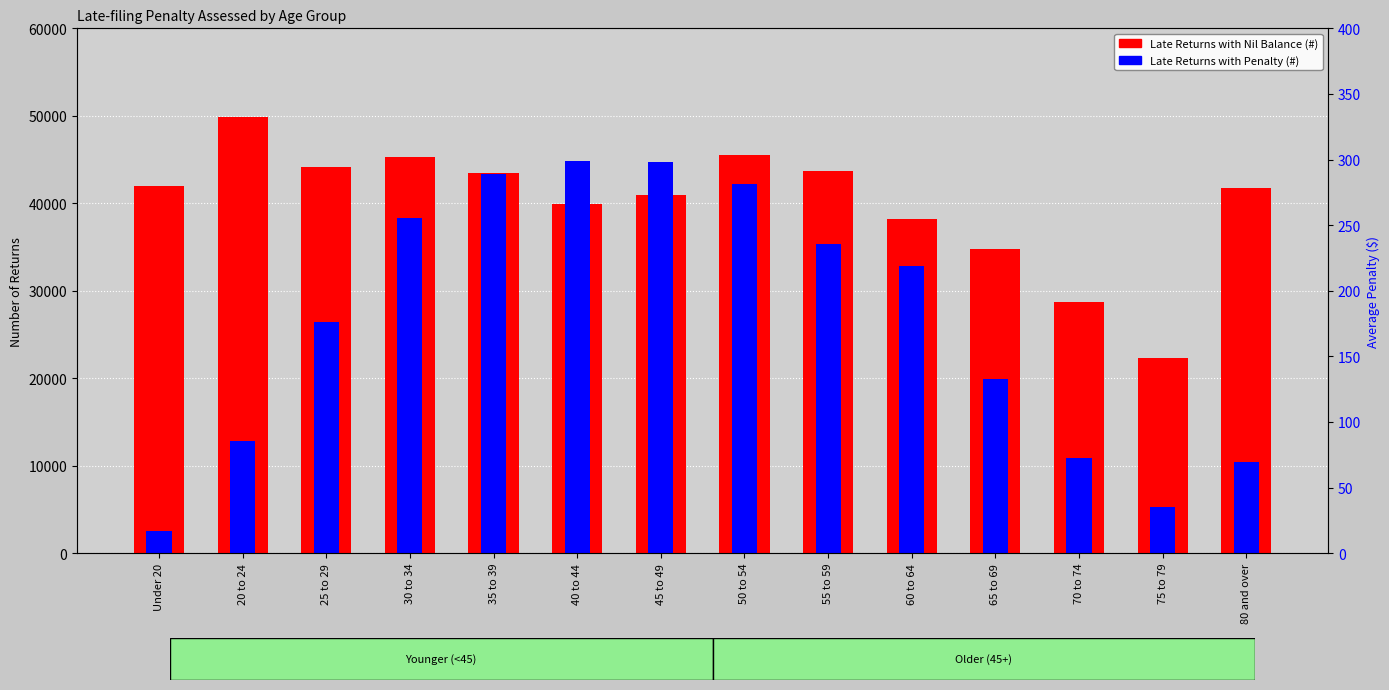

The value of Late Returns with Penalty (#) at 55 to 59 is 7371. True or false?

False